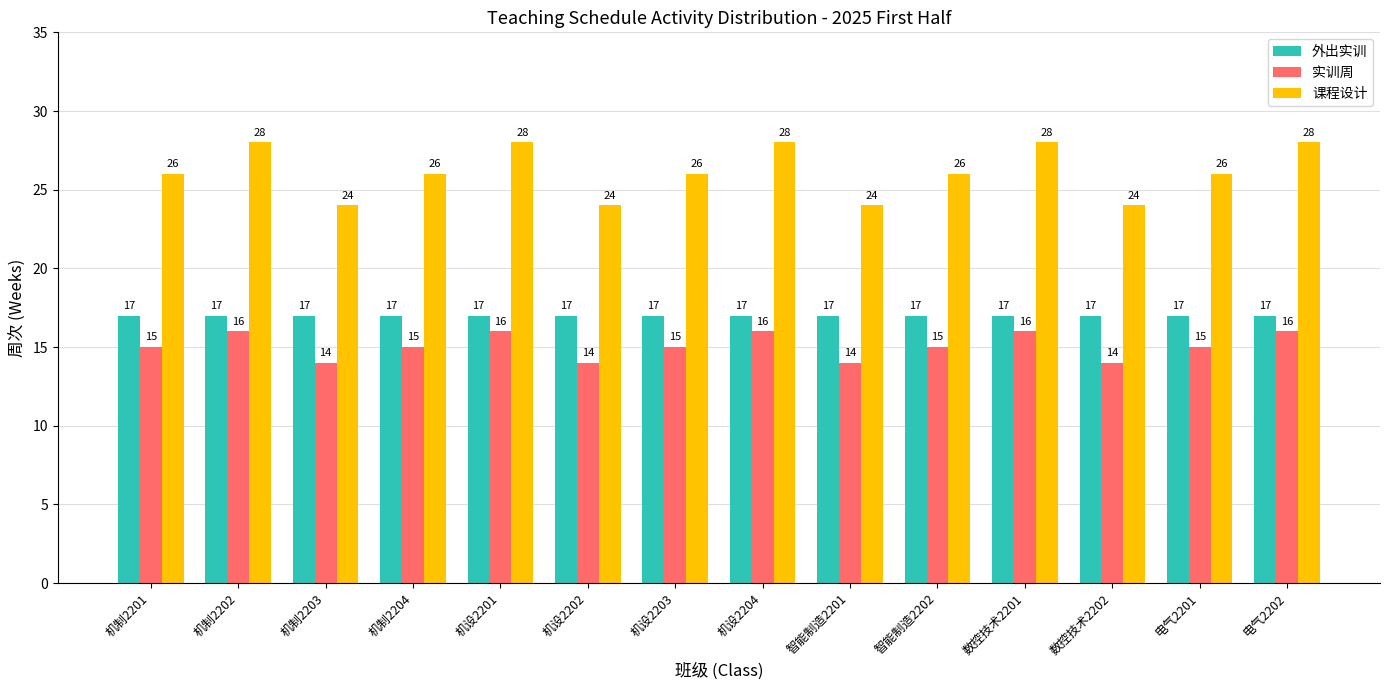

Reading left to right, list all the values displayed in this chart.

外出实训: 17	17	17	17	17	17	17	17	17	17	17	17	17	17
实训周: 15	16	14	15	16	14	15	16	14	15	16	14	15	16
课程设计: 26	28	24	26	28	24	26	28	24	26	28	24	26	28